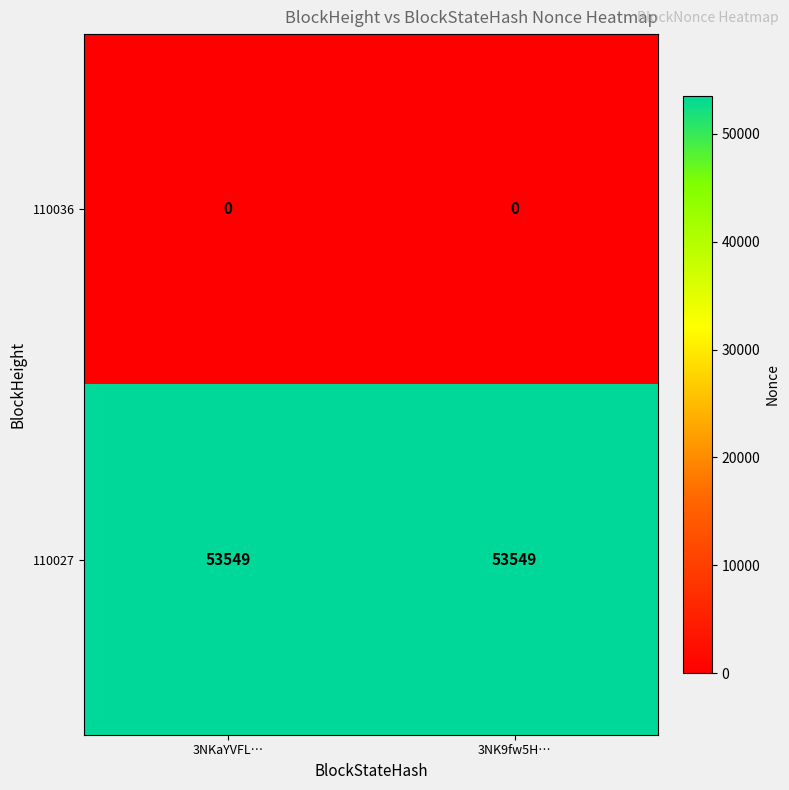

Rank the series by their average value, from lowest to highest.

110036, 110027